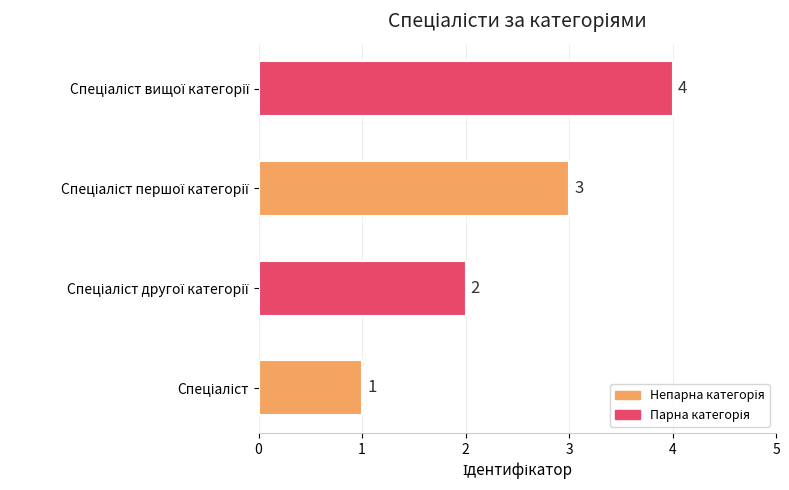

What is the sum of all values?

10